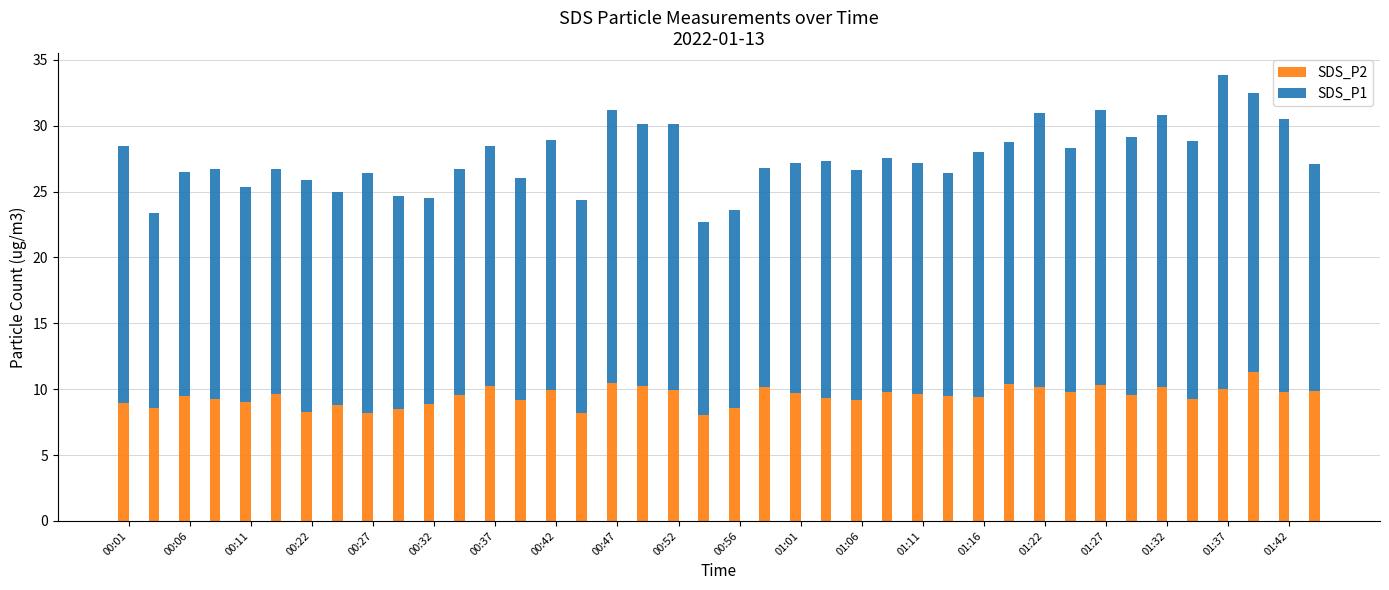

What is the maximum value for SDS_P2?

11.3